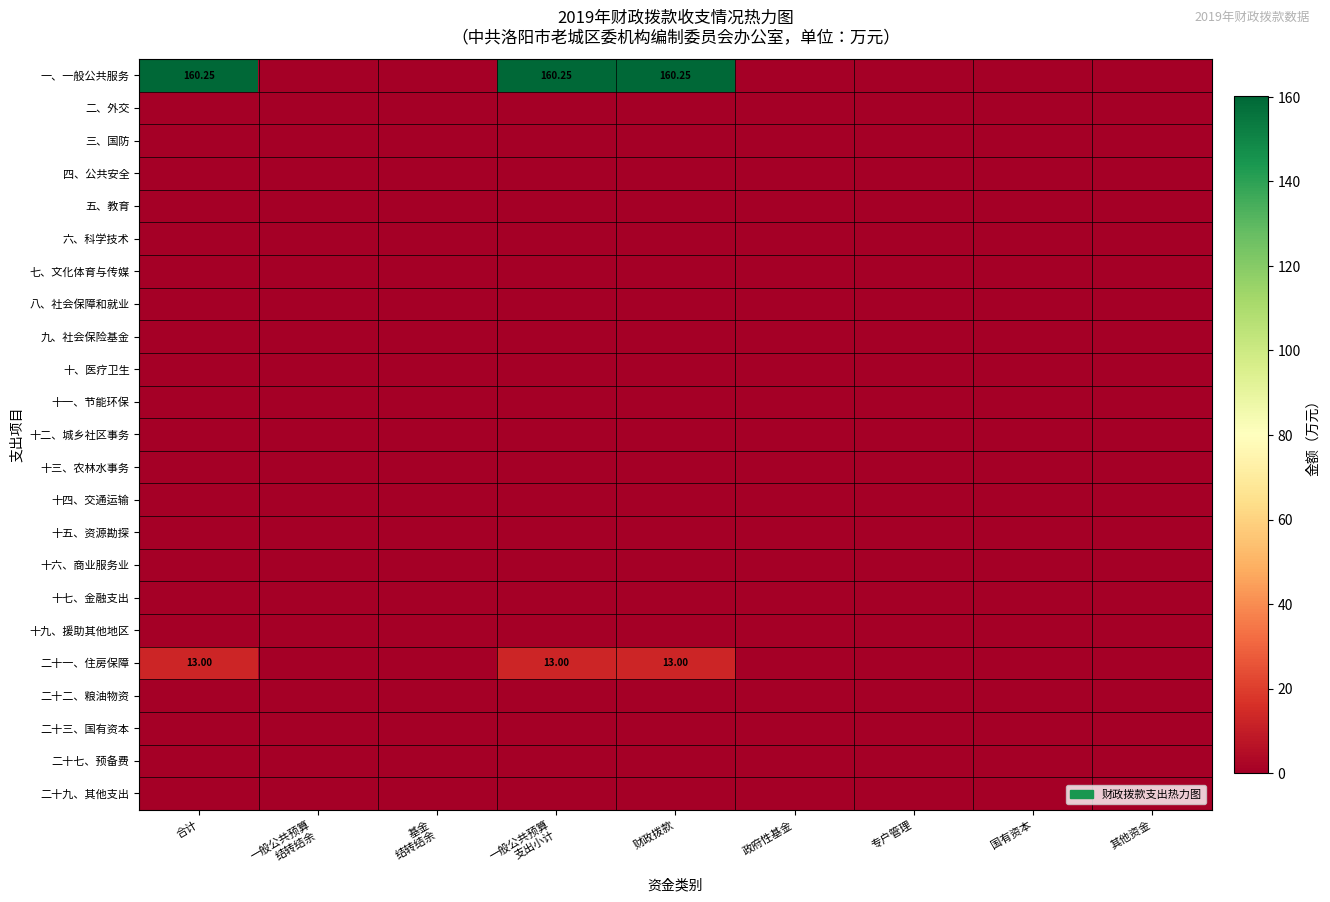

At which label is 十一、节能环保 closest to 0?

合计